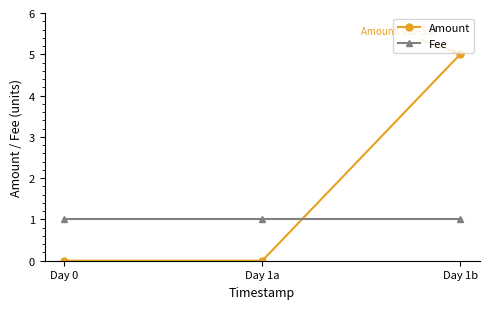

Which series changed the most between Day 1a and Day 1b?

Amount